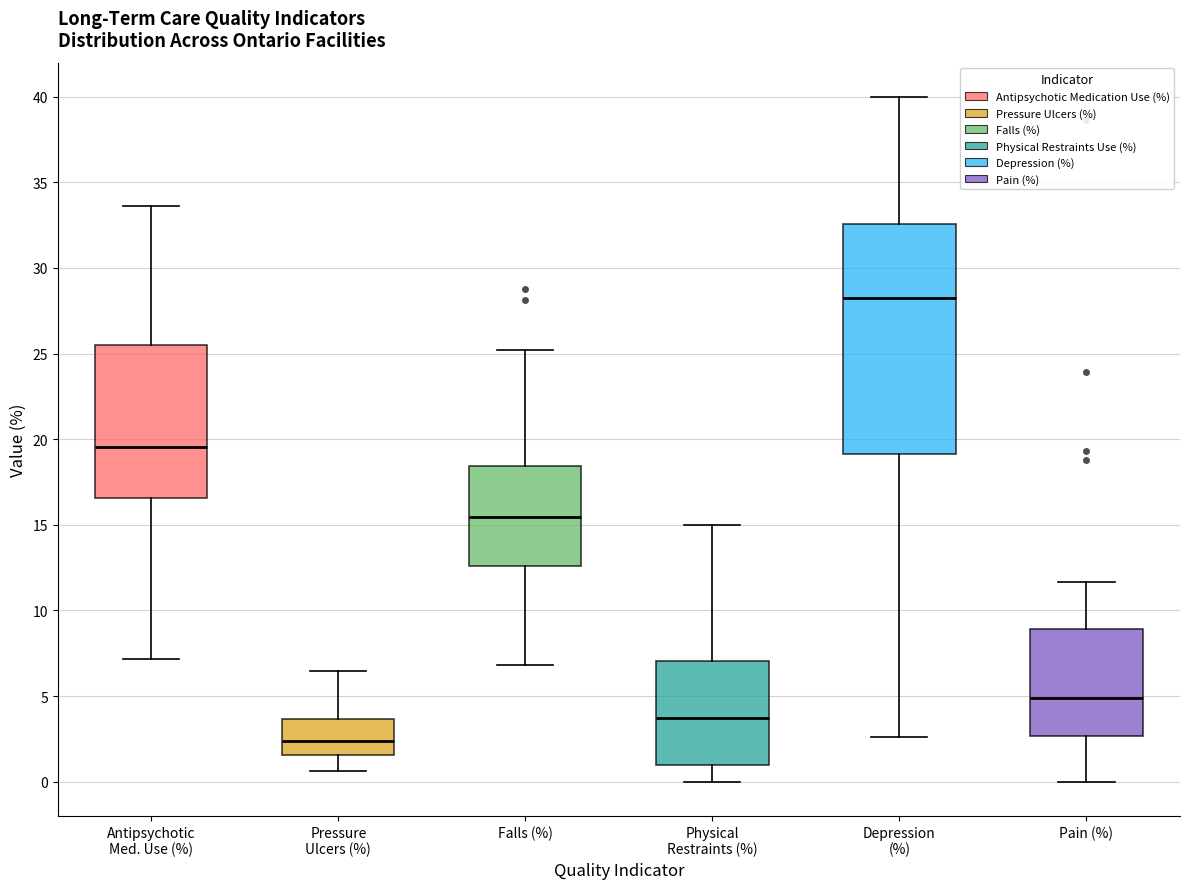

Reading left to right, read every box against the y-axis: the position of its median line, the range the box covers, and the ends of its whiskers. The values are not printed on the chart, so give them approximately, as read against the axis.

Antipsychotic Med. Use (%): median 19.5, box 16.5 to 25.5, whiskers 7.0 to 33.5
Pressure Ulcers (%): median 2.5, box 1.5 to 3.5, whiskers 0.5 to 6.5
Falls (%): median 15.5, box 12.5 to 18.5, whiskers 7.0 to 25.0
Physical Restraints (%): median 3.5, box 1.0 to 7.0, whiskers 0.0 to 15.0
Depression (%): median 28.5, box 19.0 to 32.5, whiskers 2.5 to 40.0
Pain (%): median 5.0, box 2.5 to 9.0, whiskers 0.0 to 11.5